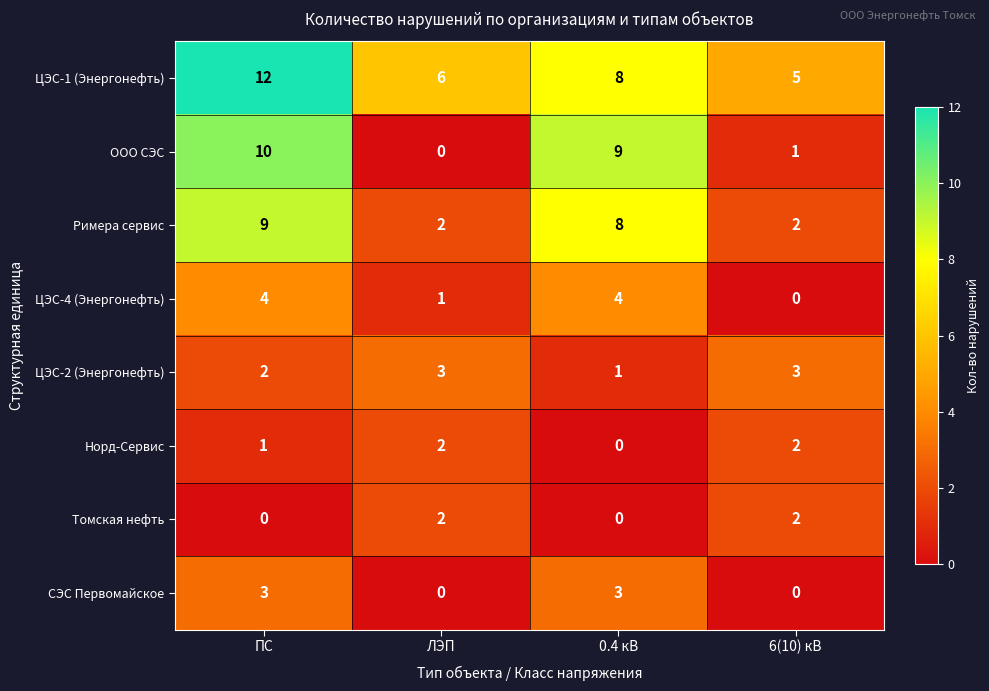

At ПС, list the series in order from smallest to largest.

Томская нефть, Норд-Сервис, ЦЭС-2 (Энергонефть), СЭС Первомайское, ЦЭС-4 (Энергонефть), Римера сервис, ООО СЭС, ЦЭС-1 (Энергонефть)